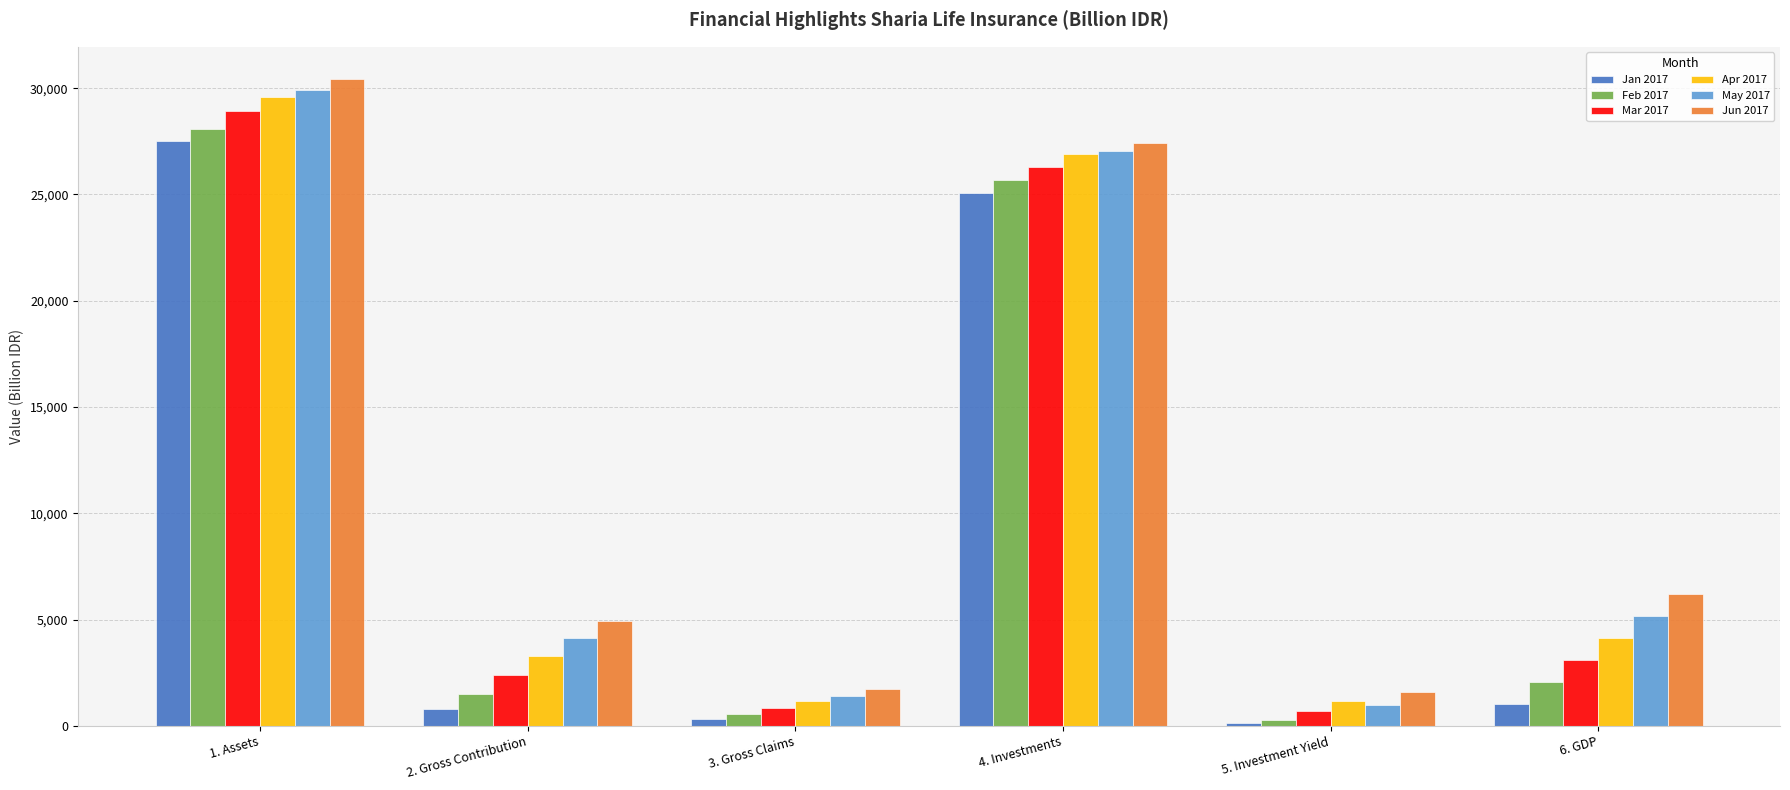

What is the difference between the second highest and minimum values in the Jun 2017 series?

25830.1